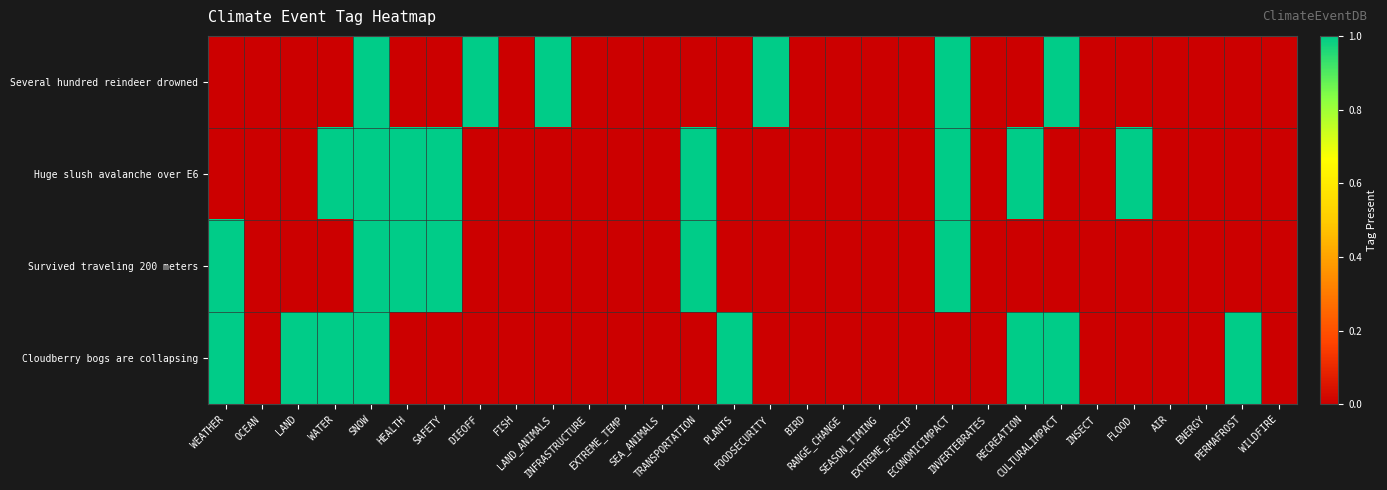

Rank the series at EXTREME_PRECIP from highest to lowest value.

Several hundred reindeer drowned, Huge slush avalanche over E6, Survived traveling 200 meters, Cloudberry bogs are collapsing